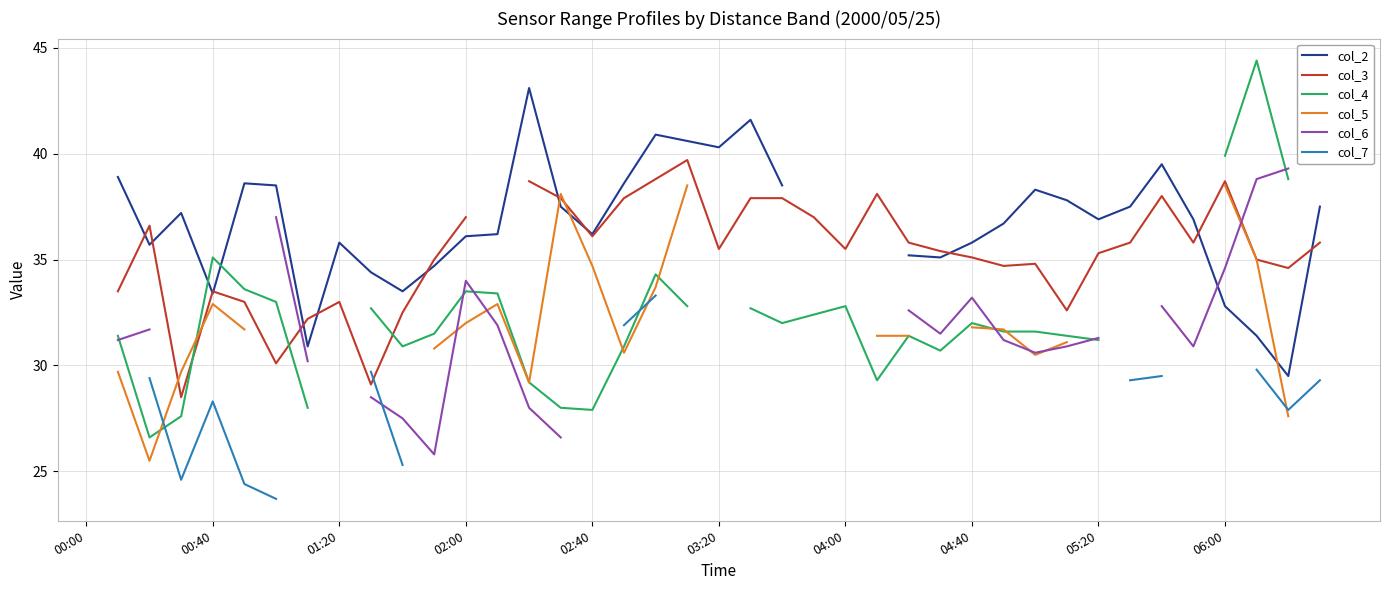

Count the number of data series in this chart.

6